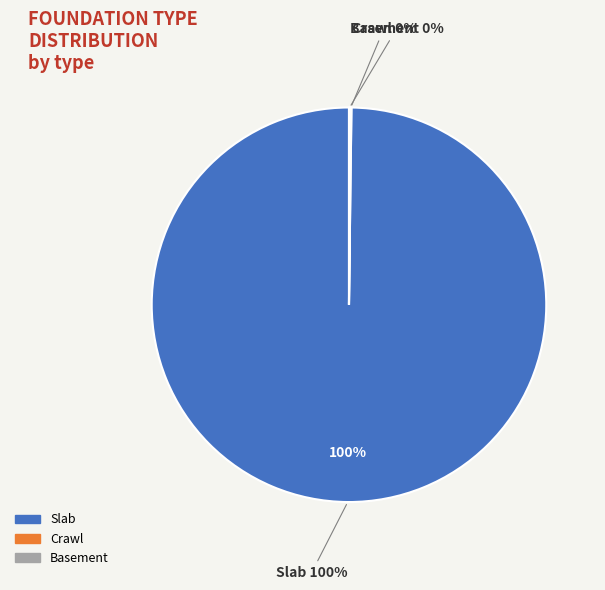

Is the sum of Slab and Basement greater than half?

Yes